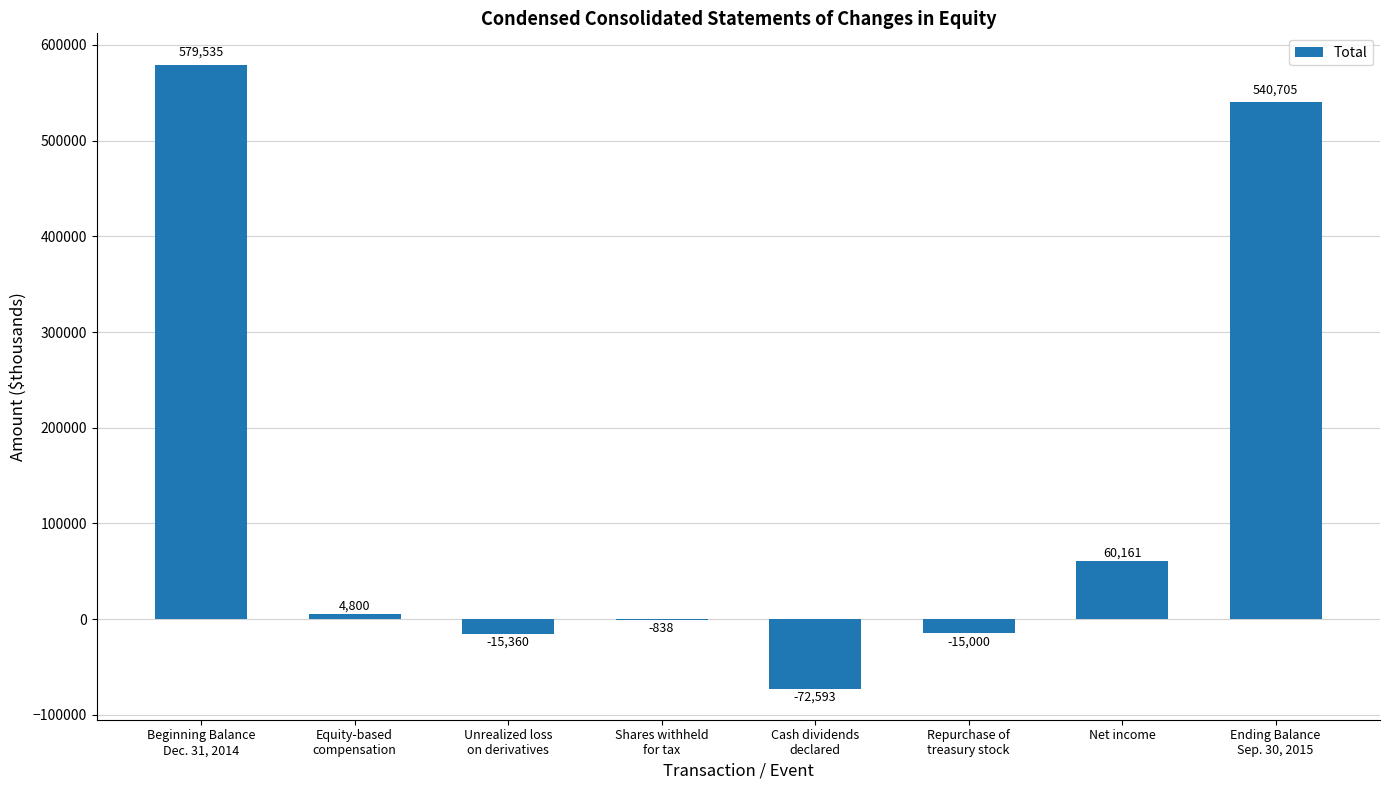

What is the greatest value displayed?

579535